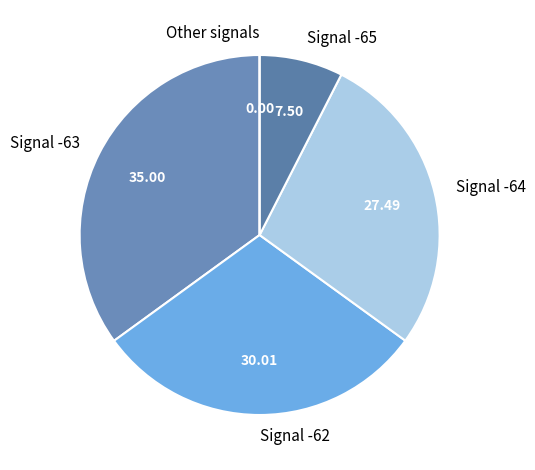

Which has a higher value, Signal -65 or Signal -64?

Signal -64